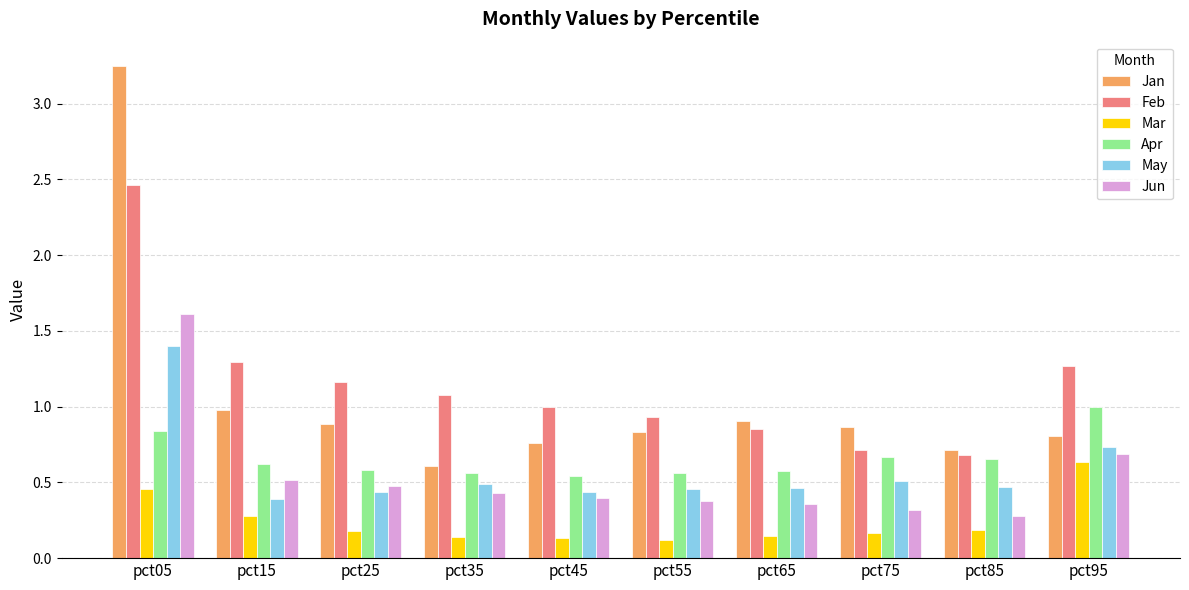

Is it true that Jun equals 0.4 at pct35?

True